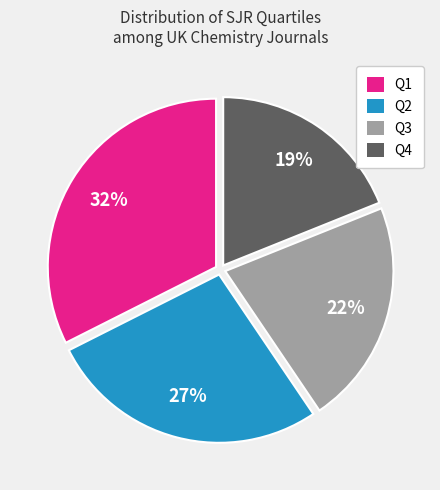

To the nearest percent, what is the difference between the Q4 and Q3 slice percentages?

3%